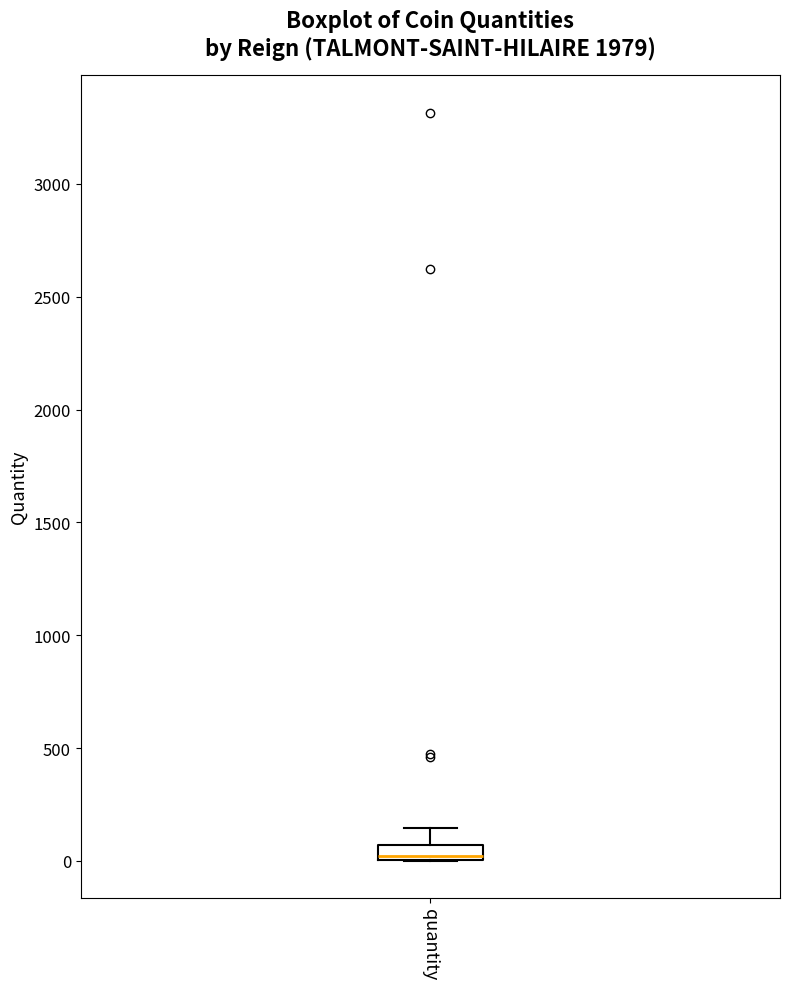

Where does the upper whisker of the box for quantity end on the y-axis? The values are not printed on the chart, so give them approximately, as read against the axis.

150